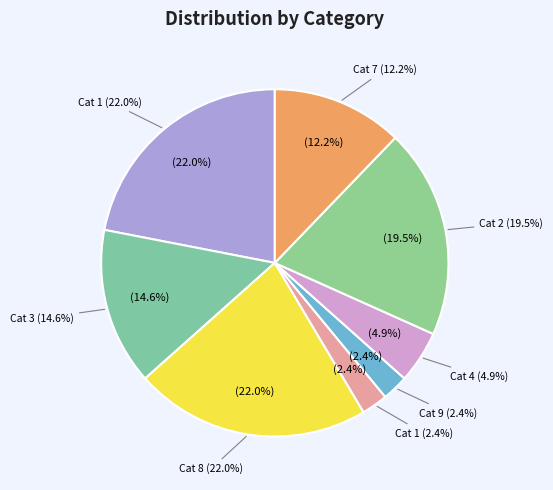

Does 8 represent more than half of the total?

No